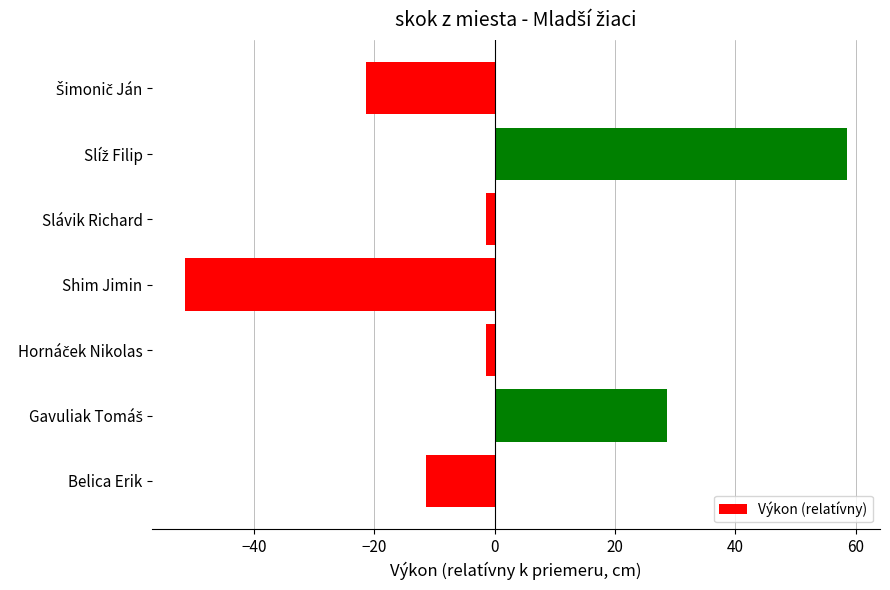

Read the value at Belica Erik.

-11.4